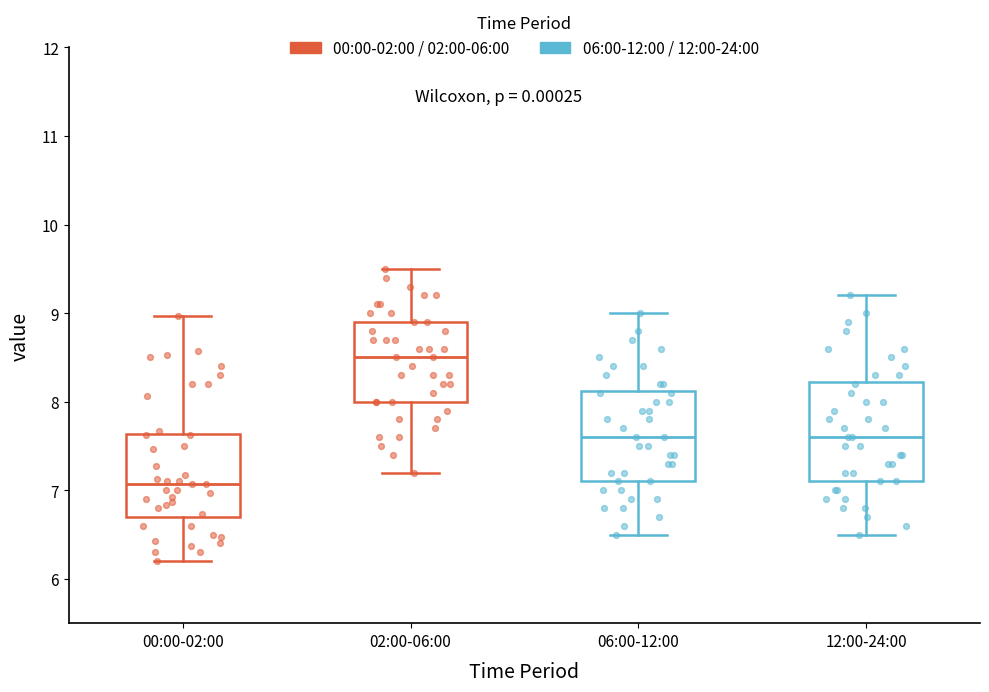

Which box has the lowest median line?

00:00-02:00